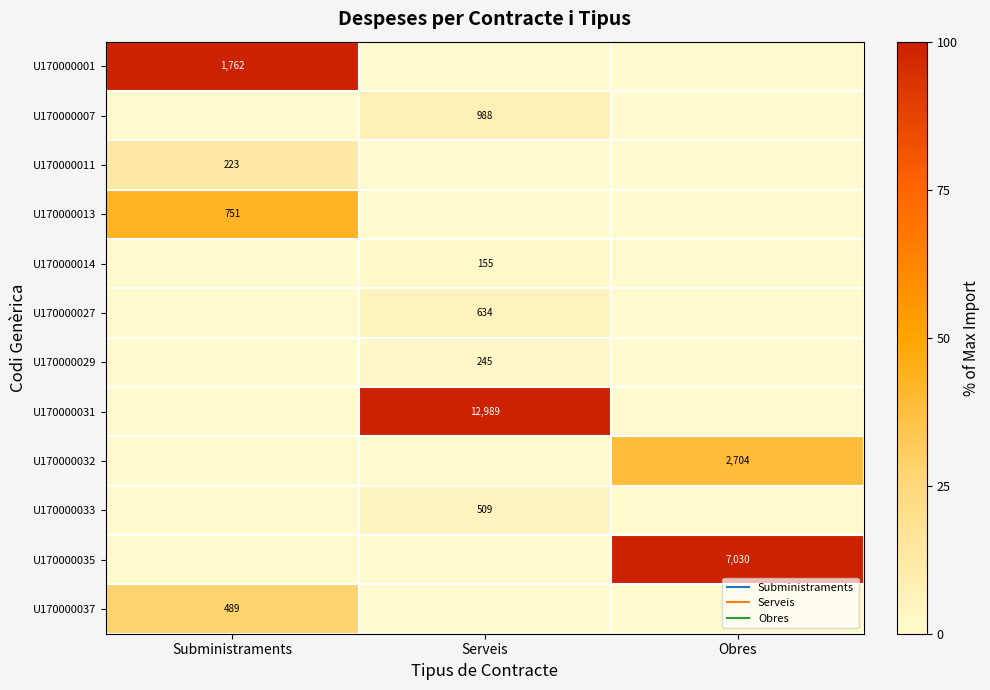

Which category has the highest value across all series?

Subministraments